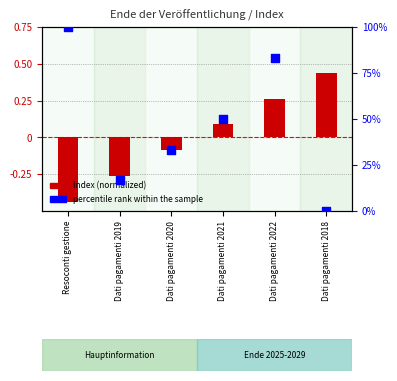

Which series has the largest total across all categories?

percentile rank within the sample